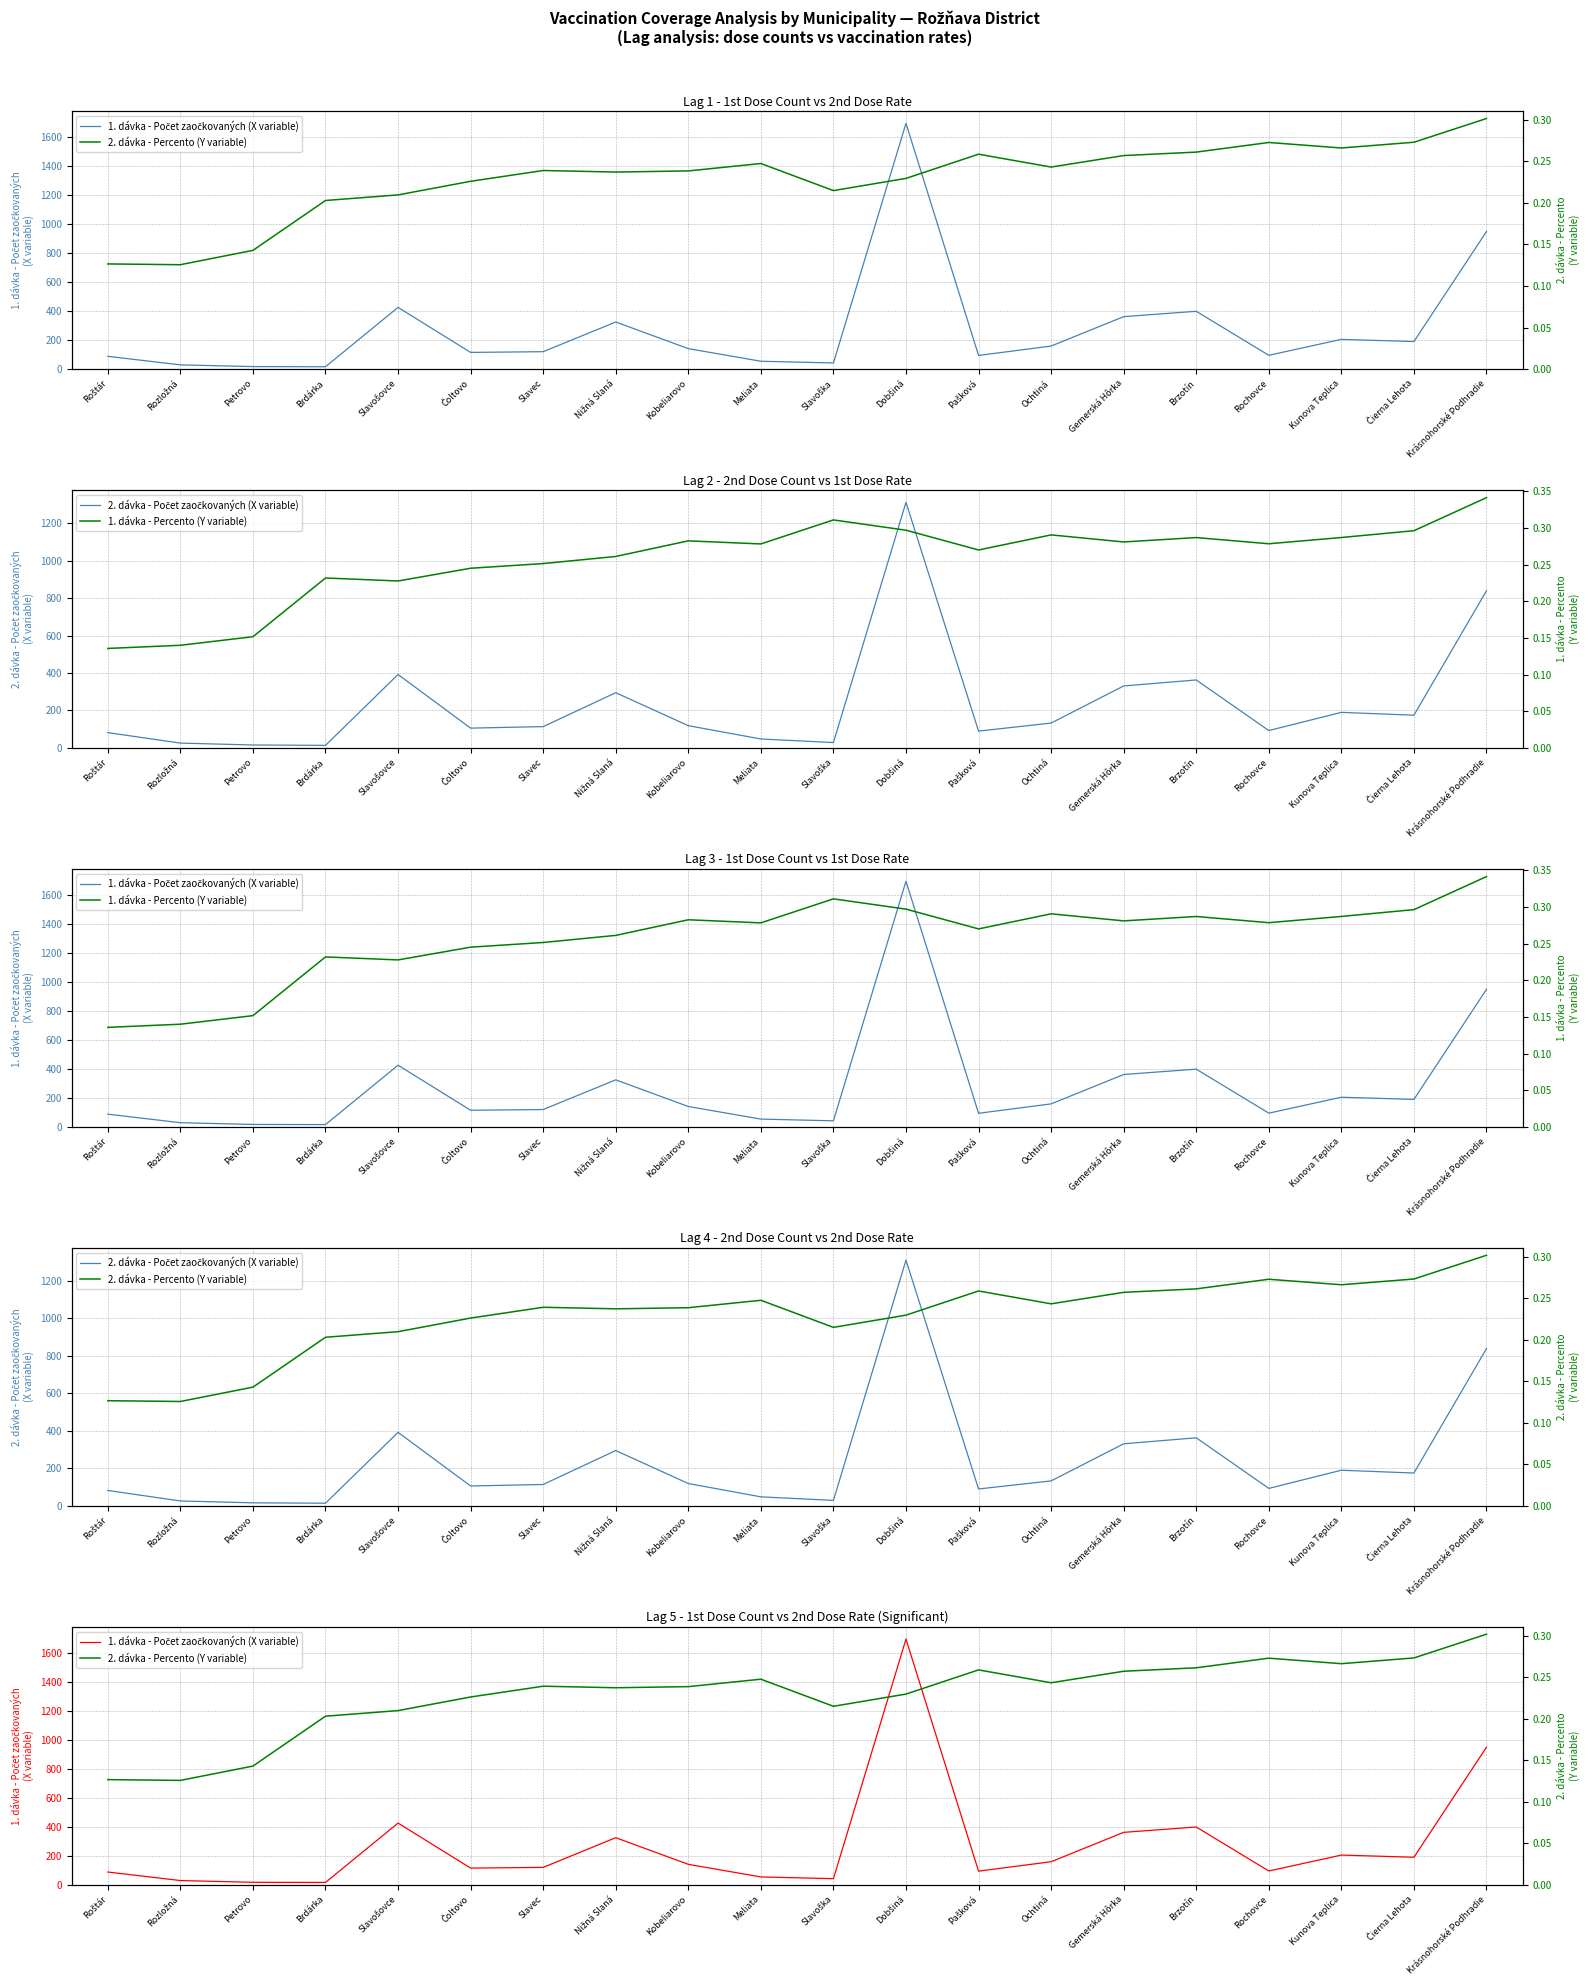

What are all the series names shown in the legend?

1. dávka - Počet zaočkovaných (X variable), 2. dávka - Počet zaočkovaných (X variable), 2. dávka - Percento (Y variable), 1. dávka - Percento (Y variable)